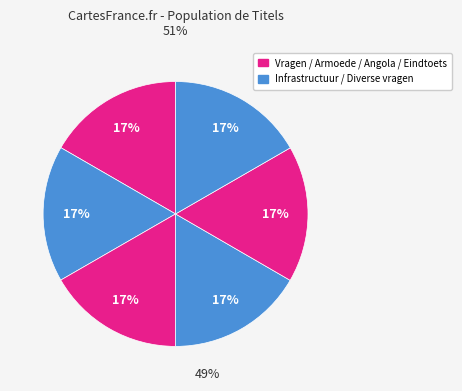

How many slices are in this pie chart?

6